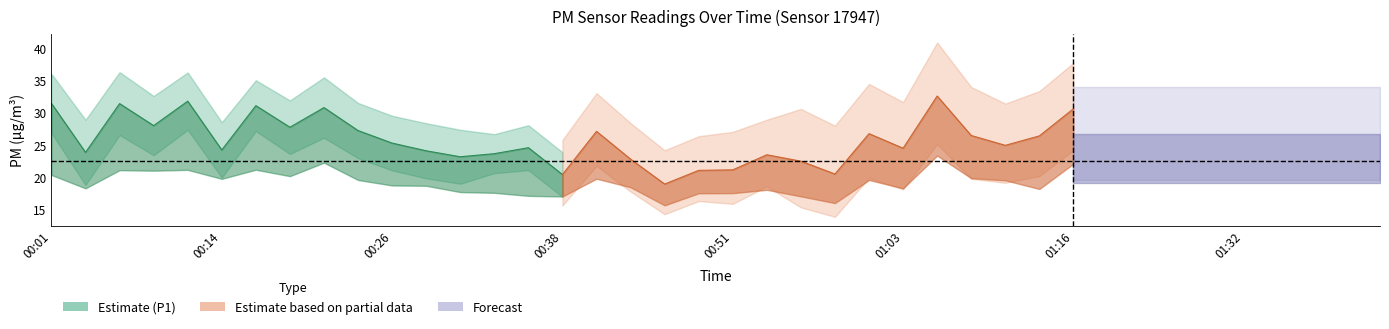

At which label does P2 first exceed 18?

00:01